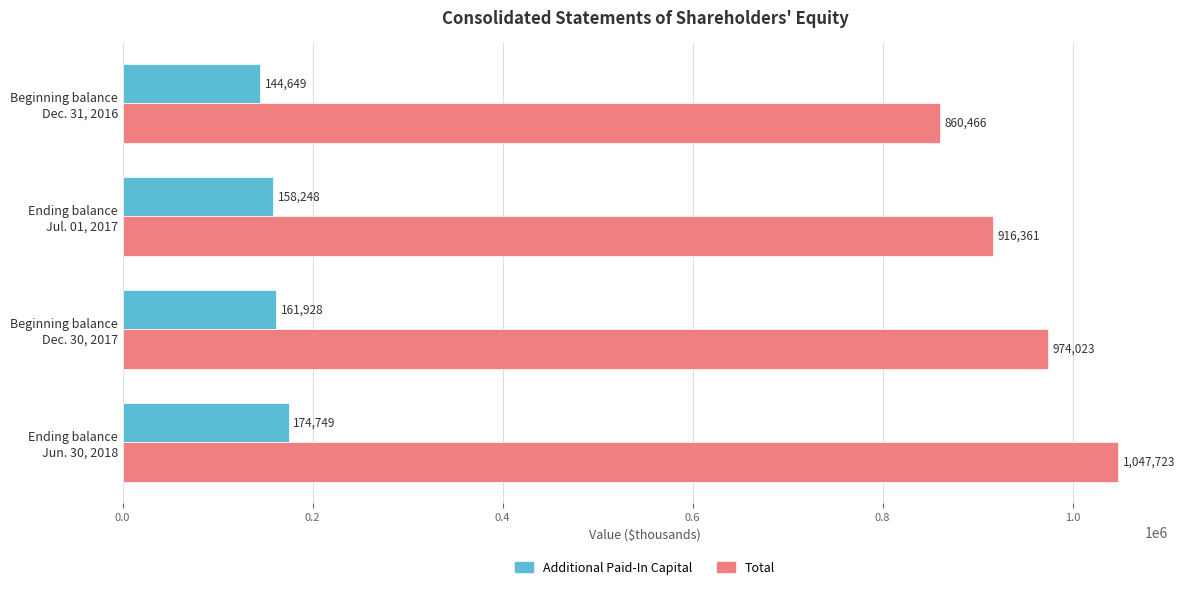

Which series has the largest range (max minus min)?

Total